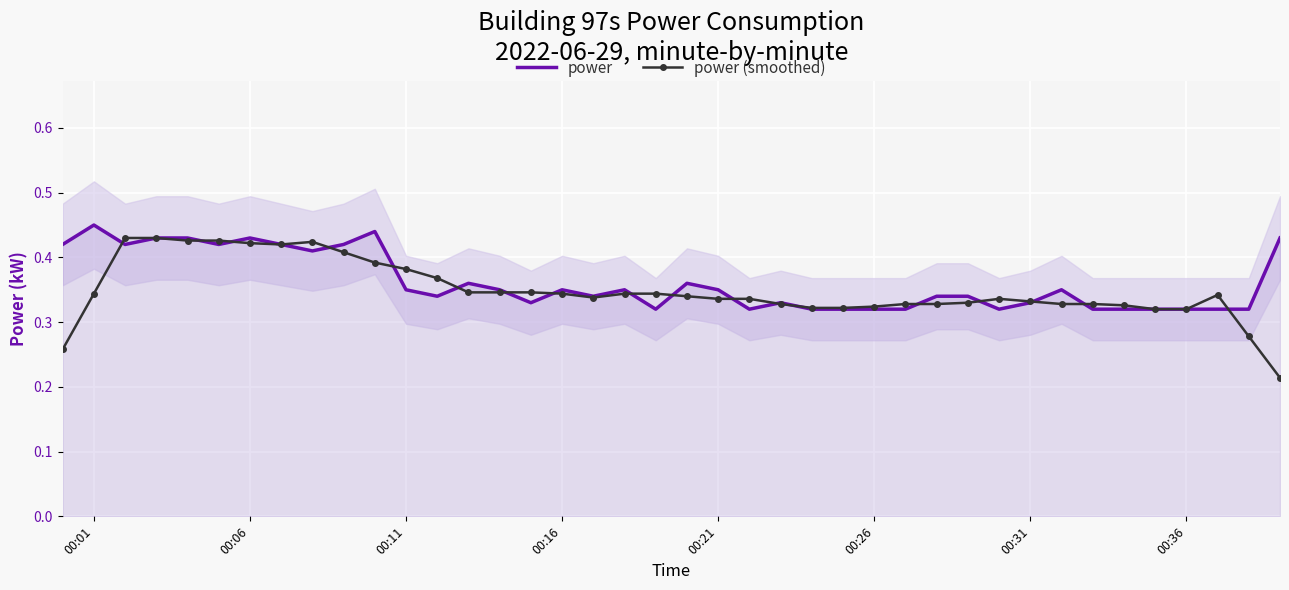

At how many categories does at least one series exceed 0?

40